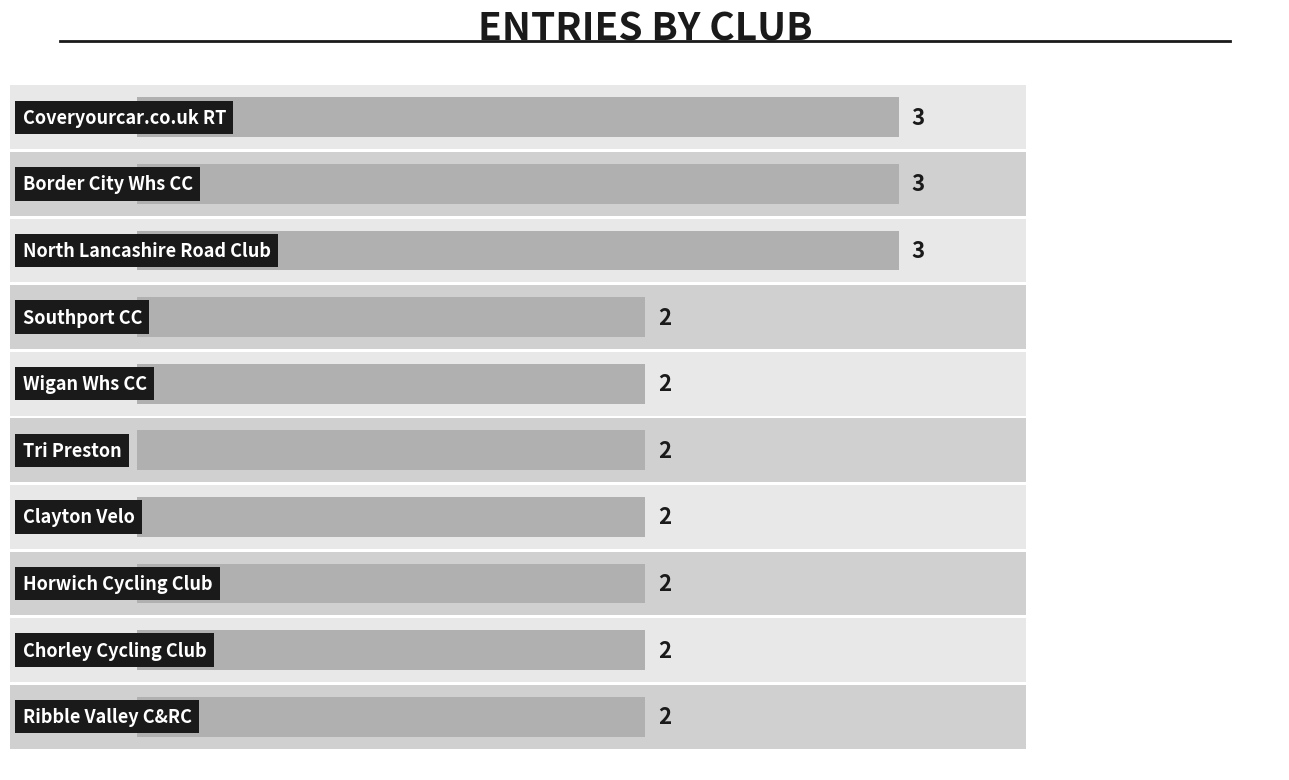

Which category has the lowest value across all series?

Southport CC